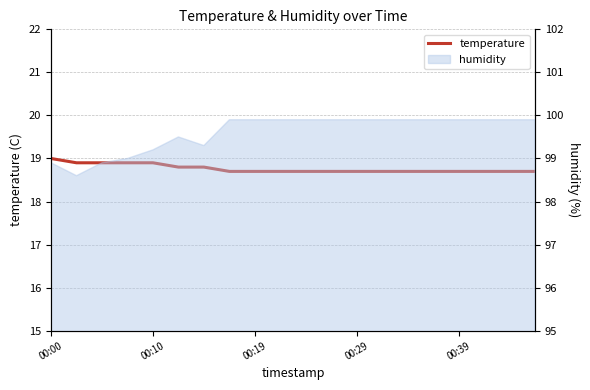

True or false: there are more than 1 points higher than both neighbors.

False